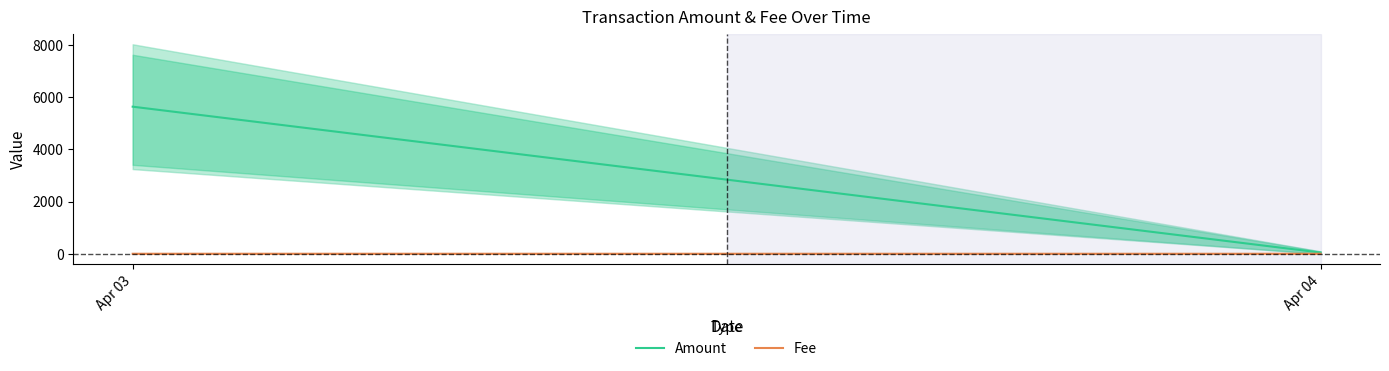

What are all the series names shown in the legend?

Amount, Fee